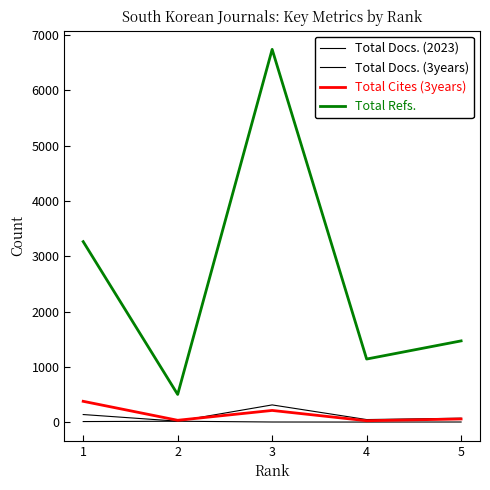

What is the average value of the Total Cites (3years) series?

143